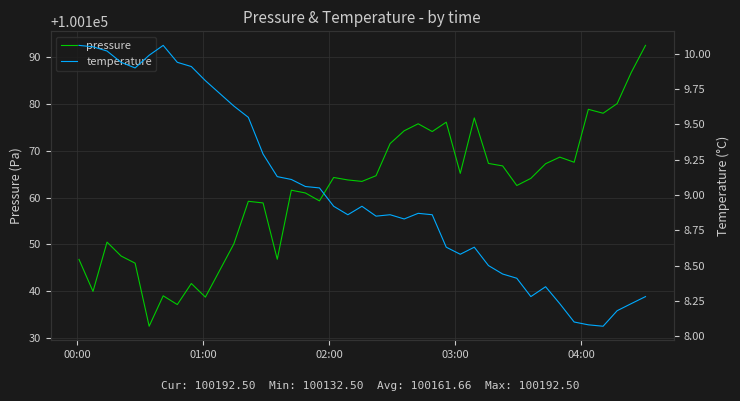

In temperature, how many points are lower than both neighbors (excluding endpoints)?

7